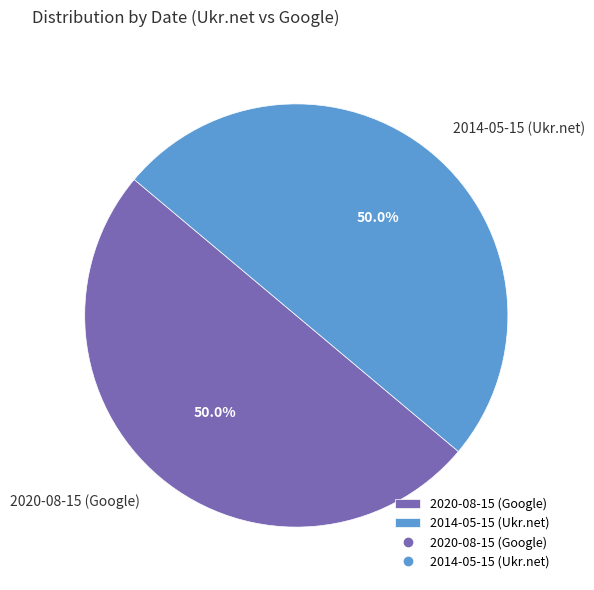

Combined, what portion of the pie is 2014-05-15 and 2020-08-15?

100.0%